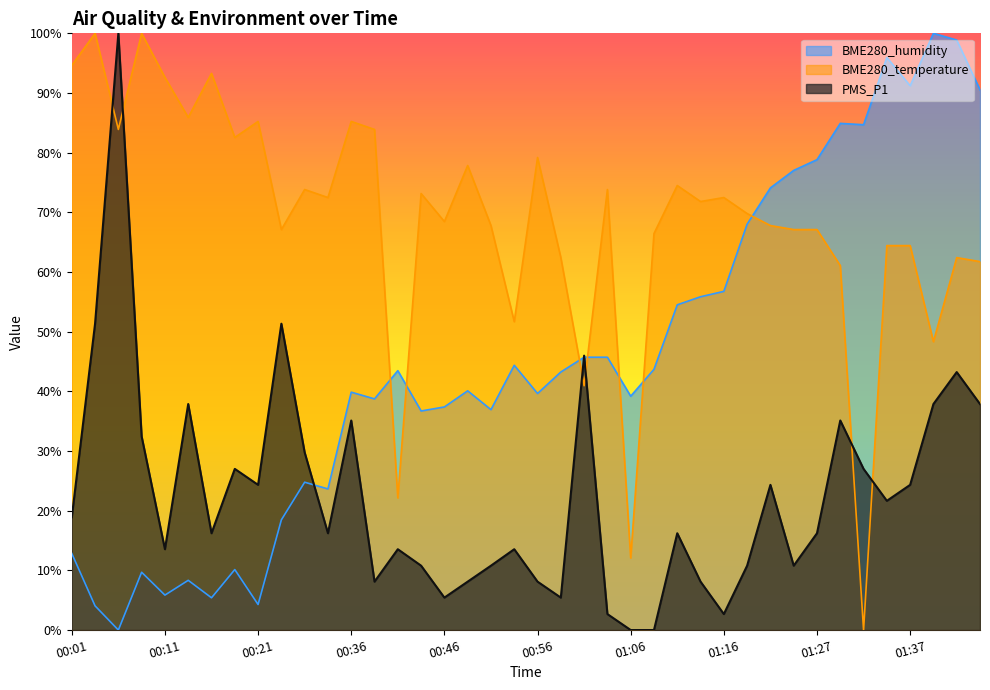

Rank the series at 01:06 from lowest to highest value.

PMS_P1, BME280_temperature, BME280_humidity